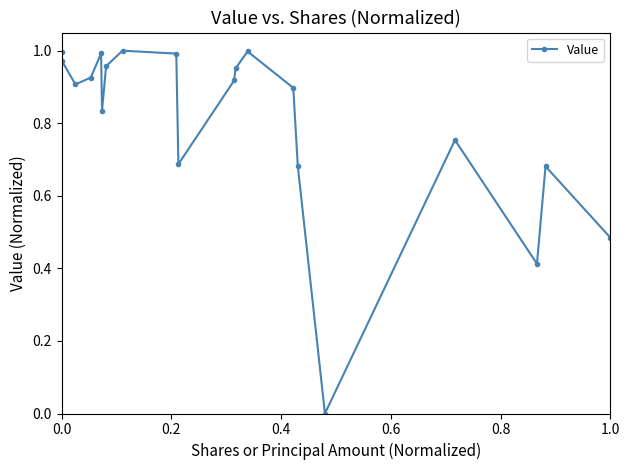

What is the difference between the maximum and second lowest values?

0.6